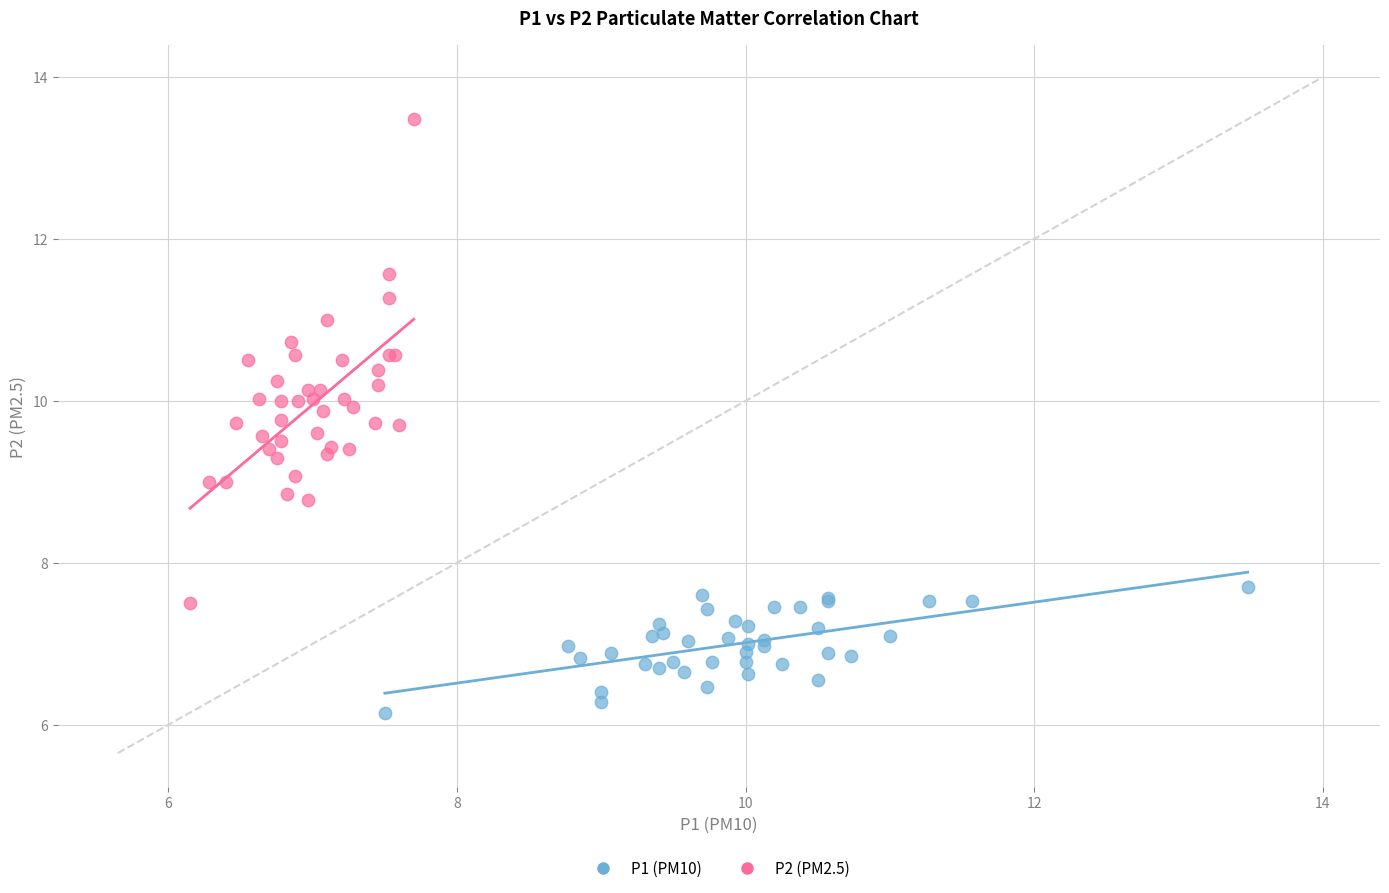

Which series reaches the maximum Y coordinate?

P2 (PM2.5)